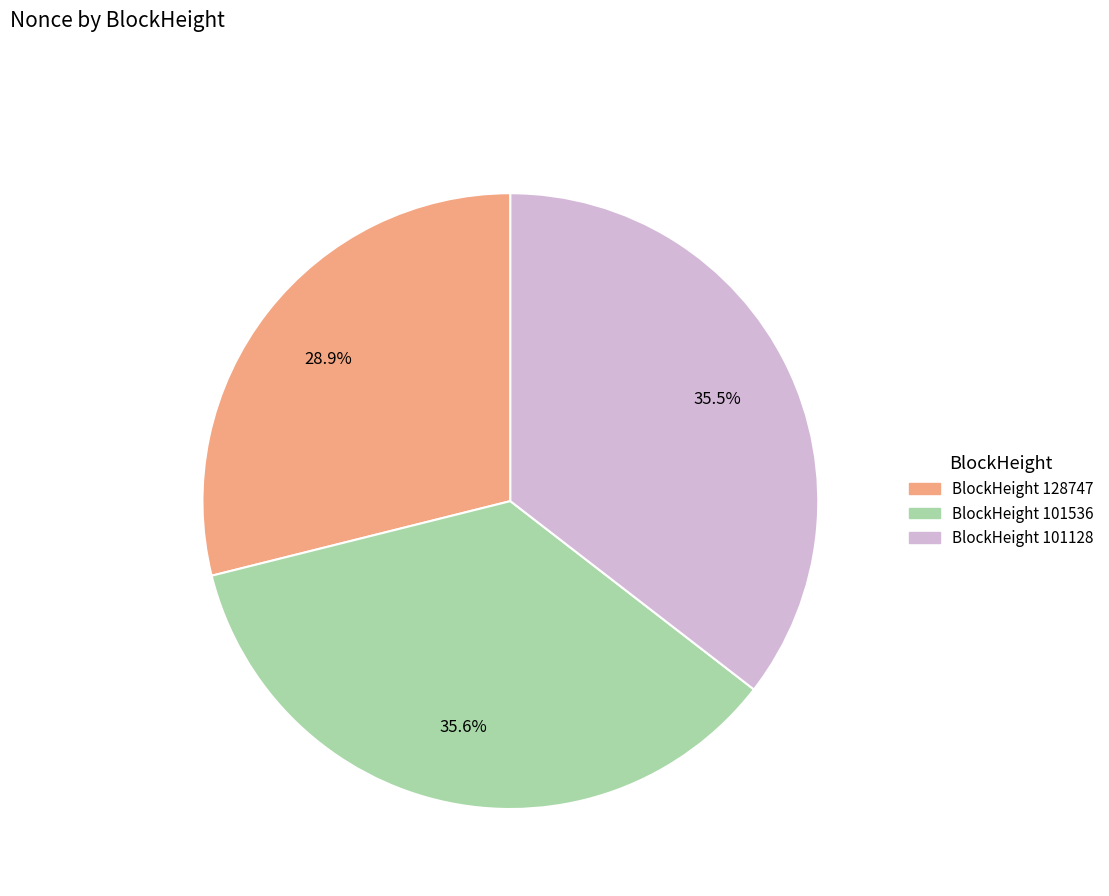

Is there a majority slice in this chart?

No